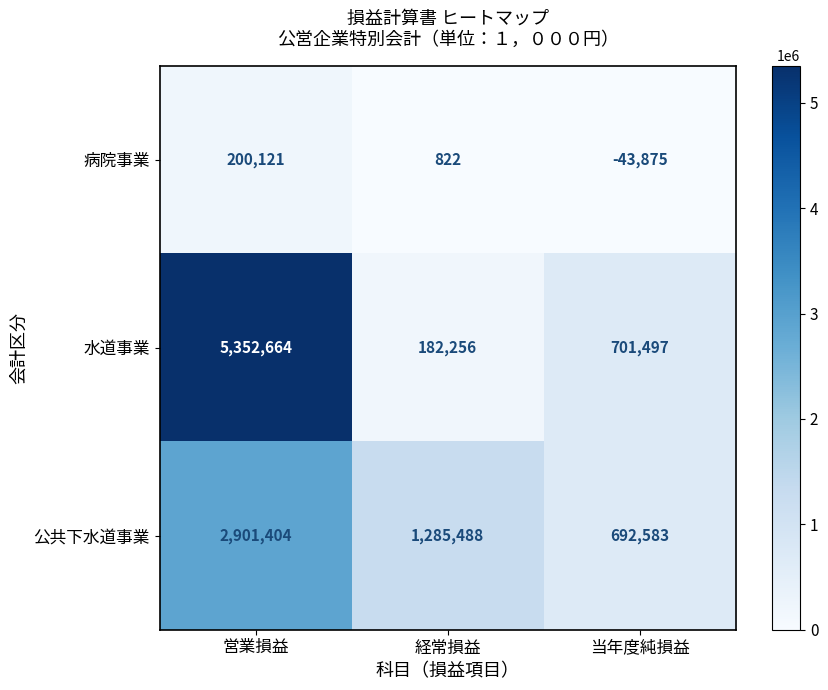

Between 営業損益 and 経常損益, which series saw the biggest shift?

水道事業